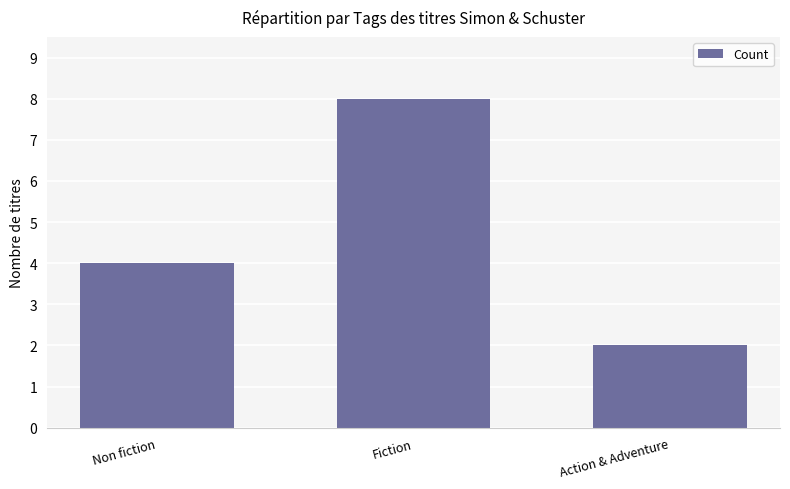

Reading right to left, list all the values displayed in this chart.

2	8	4